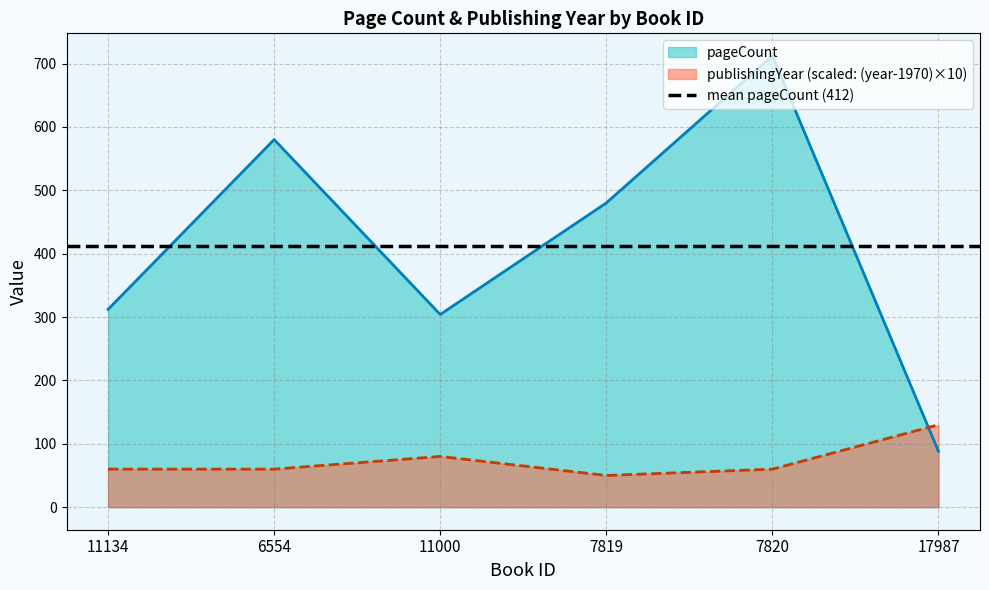

Reading left to right, list all the values displayed in this chart.

pageCount: 11134=312	6554=580	11000=304	7819=480	7820=712	17987=88
publishingYear: 11134=60	6554=60	11000=80	7819=50	7820=60	17987=130